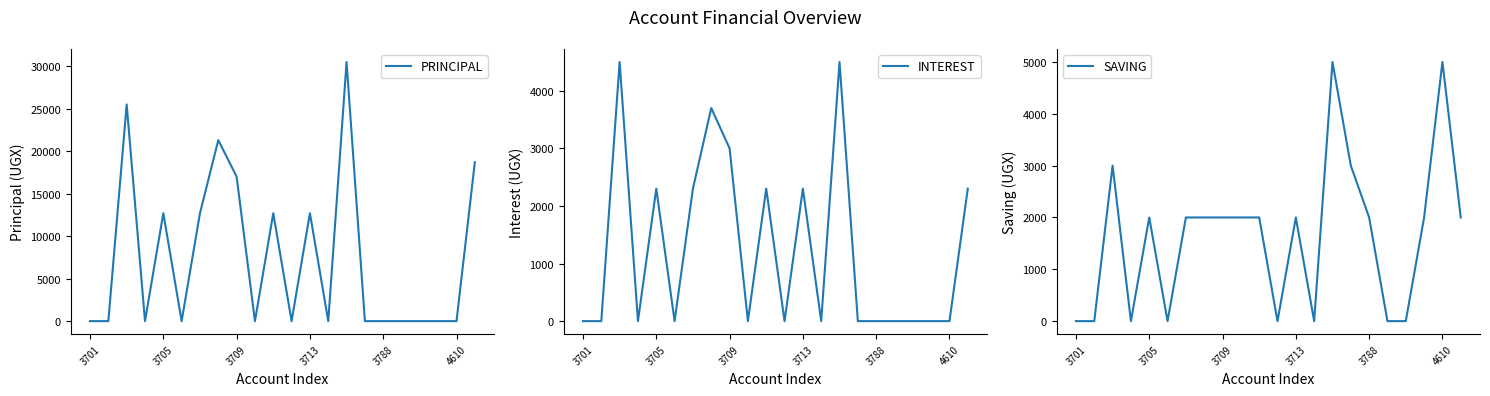

At which label is PRINCIPAL closest to 15250?

3709